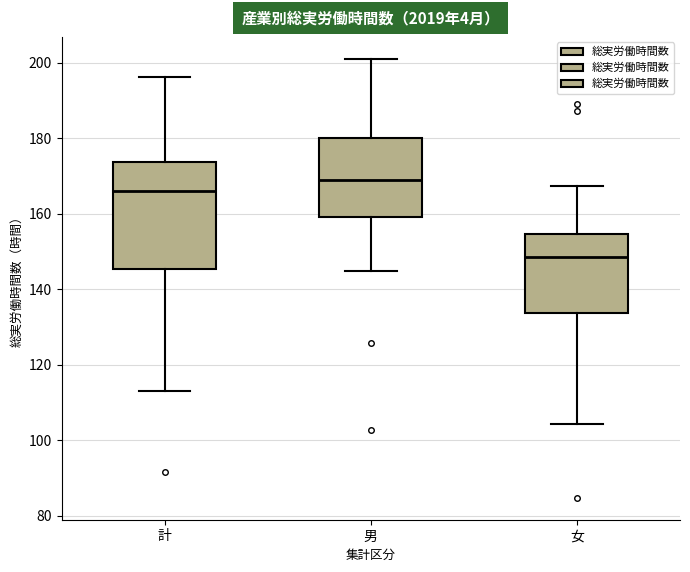

Which box has the lowest median line?

女